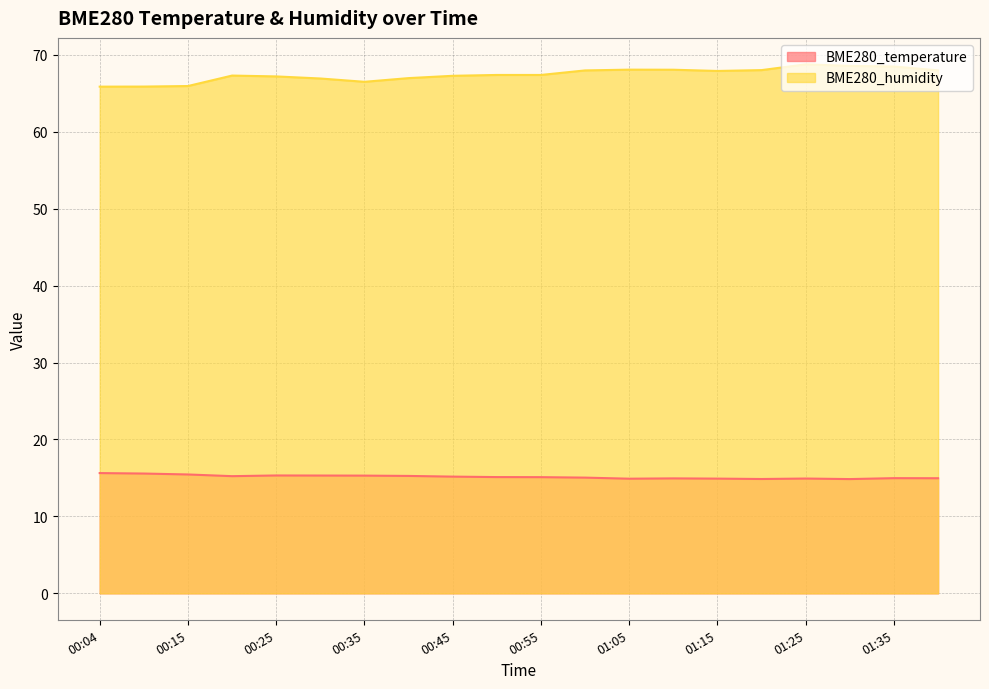

True or false: BME280_temperature and BME280_humidity cross at least once.

False